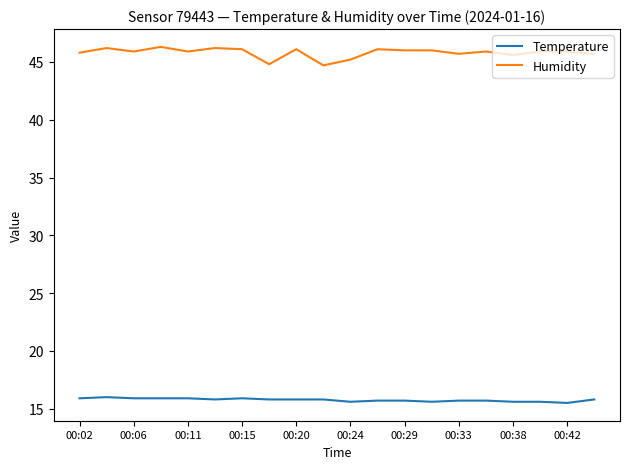

Which series has the widest spread of values?

Humidity